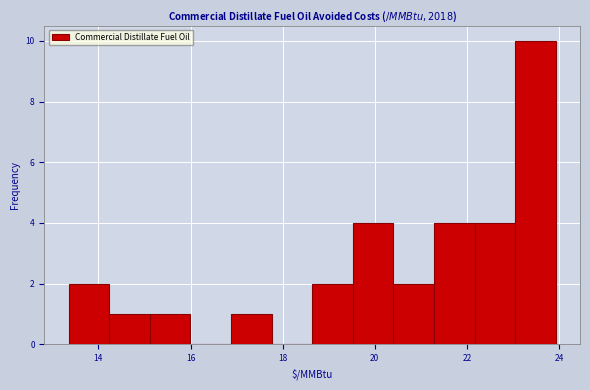

Over which range of the x-axis is the bar tallest?

23.0 to 24.0